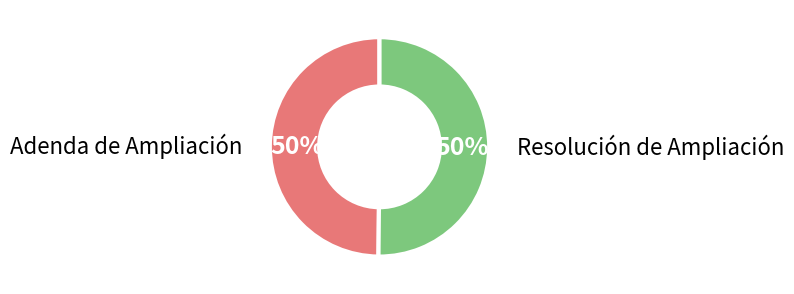

To the nearest percent, what is the average slice percentage?

50%